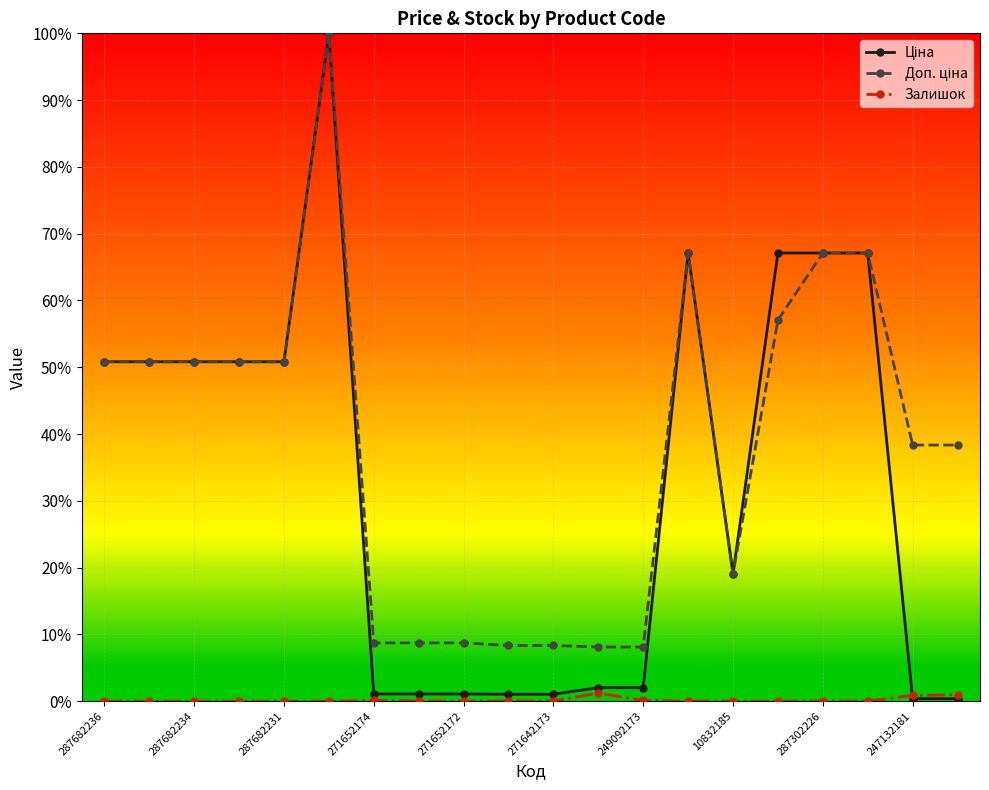

Is this an area chart (filled region under the line)?

No